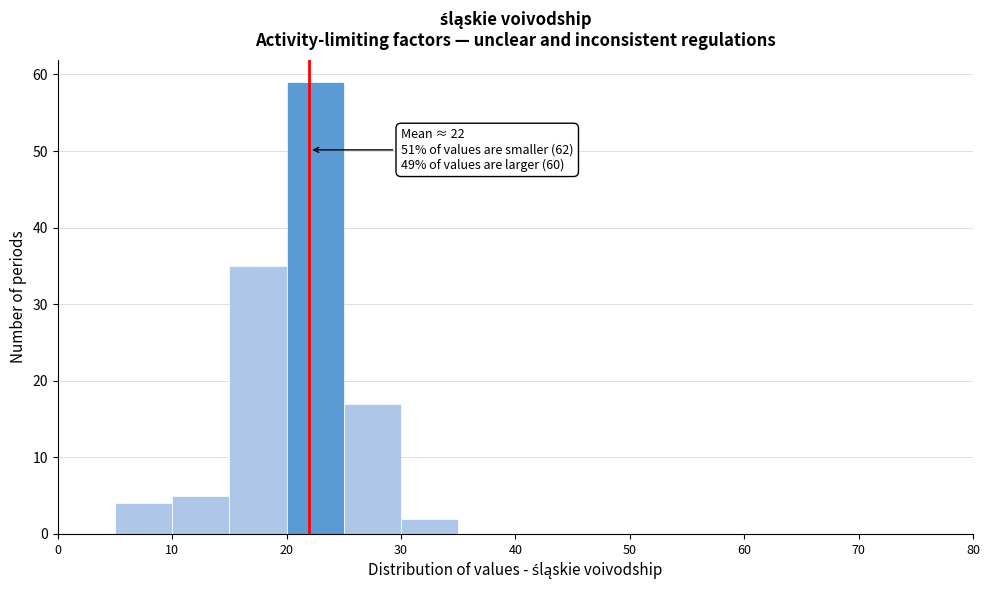

Over which range of the x-axis is the bar tallest?

20 to 25